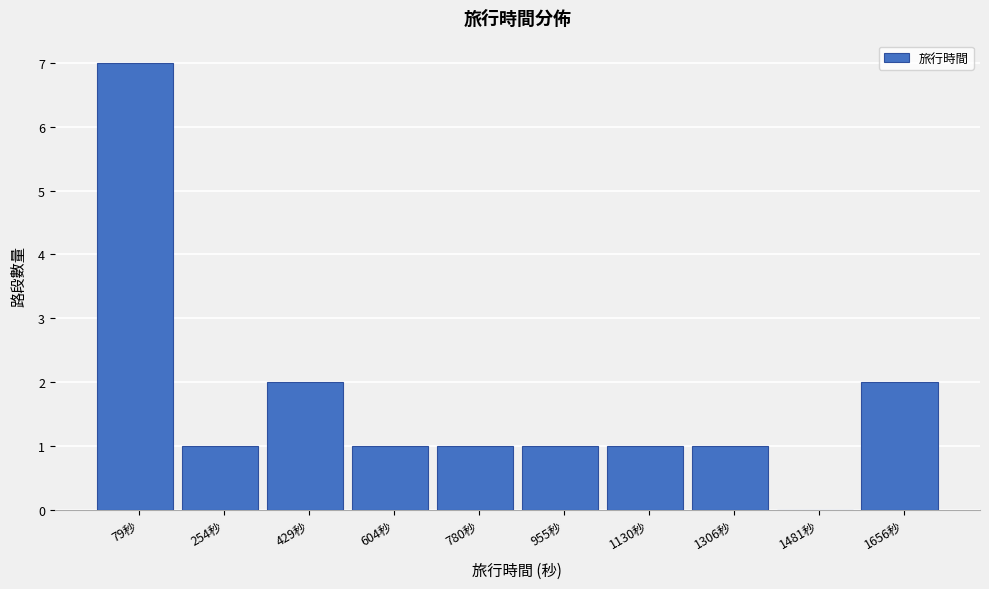

Reading left to right, list all the values displayed in this chart.

79秒=7	254秒=1	429秒=2	604秒=1	780秒=1	955秒=1	1130秒=1	1306秒=1	1481秒=0	1656秒=2